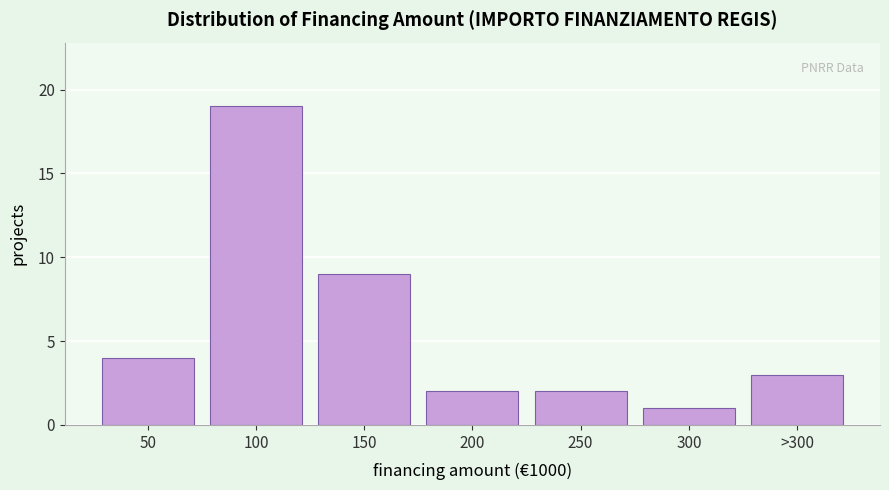

Reading left to right, what are all the values shown in this chart?

50=4	100=19	150=9	200=2	250=2	300=1	>300=3